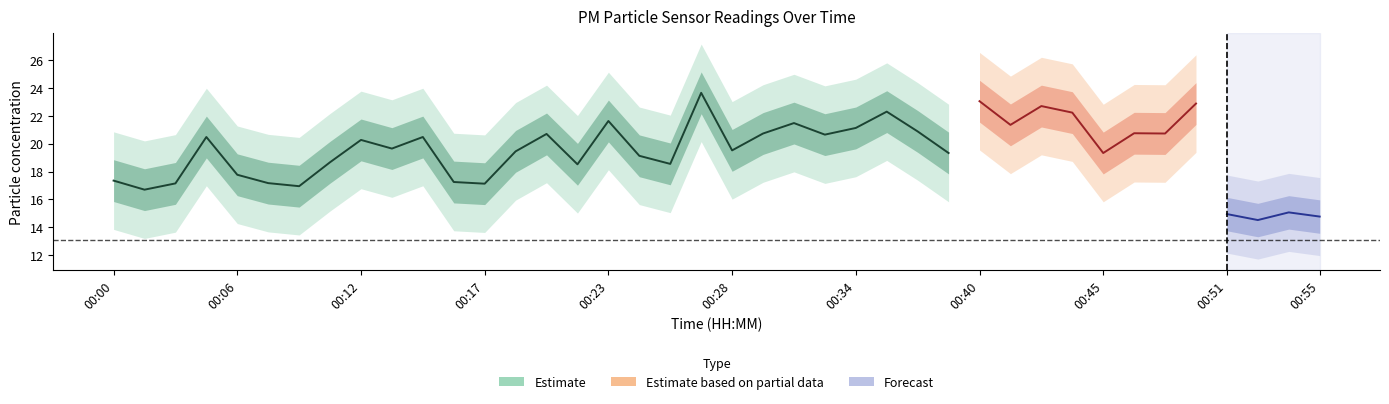

True or false: P1 has a value of 22.9 at 00:49.

True